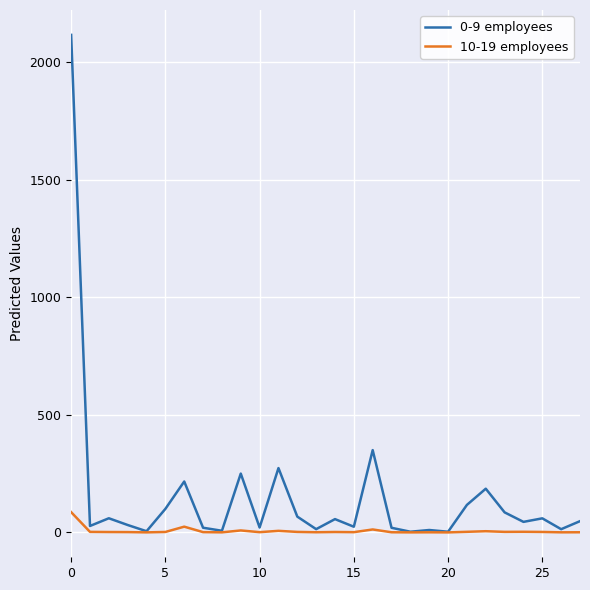

True or false: 10-19 employees has more than 0 points higher than both neighbors.

True